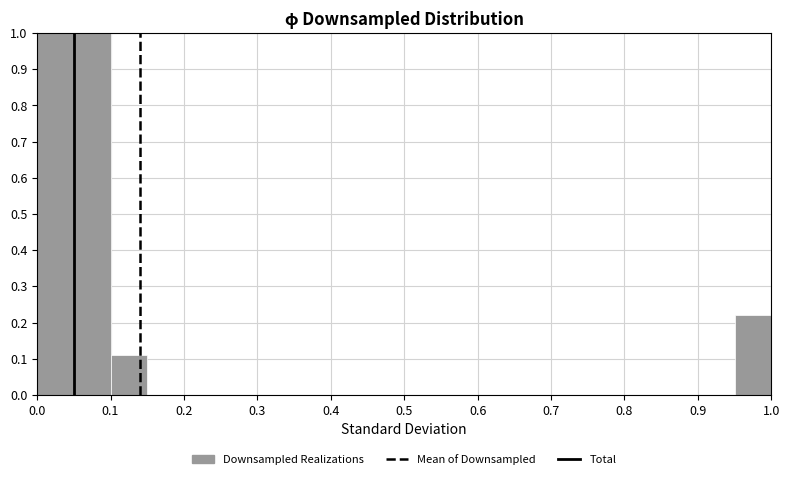

Reading left to right, list every bar in this chart as the range it spans on the x-axis followed by its height. The values are not printed on the chart, so give them approximately, as read against the axis.

0.00 to 0.05: 1.00
0.05 to 0.10: 1.00
0.10 to 0.15: 0.11
0.15 to 0.20: 0
0.20 to 0.25: 0
0.25 to 0.30: 0
0.30 to 0.35: 0
0.35 to 0.40: 0
0.40 to 0.45: 0
0.45 to 0.50: 0
0.50 to 0.55: 0
0.55 to 0.60: 0
0.60 to 0.65: 0
0.65 to 0.70: 0
0.70 to 0.75: 0
0.75 to 0.80: 0
0.80 to 0.85: 0
0.85 to 0.90: 0
0.90 to 0.95: 0
0.95 to 1.00: 0.22